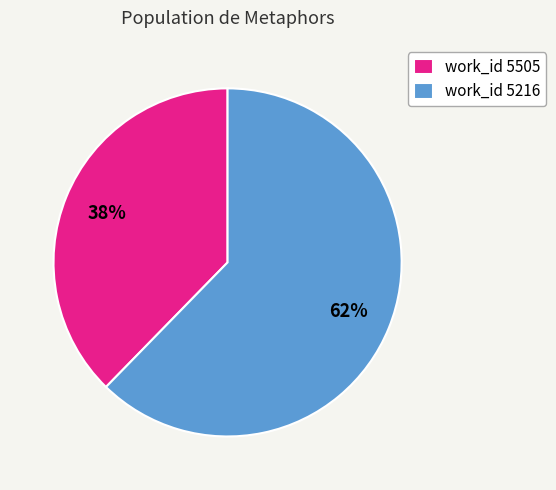

Is the sum of work_id 5505 and work_id 5216 greater than half?

Yes